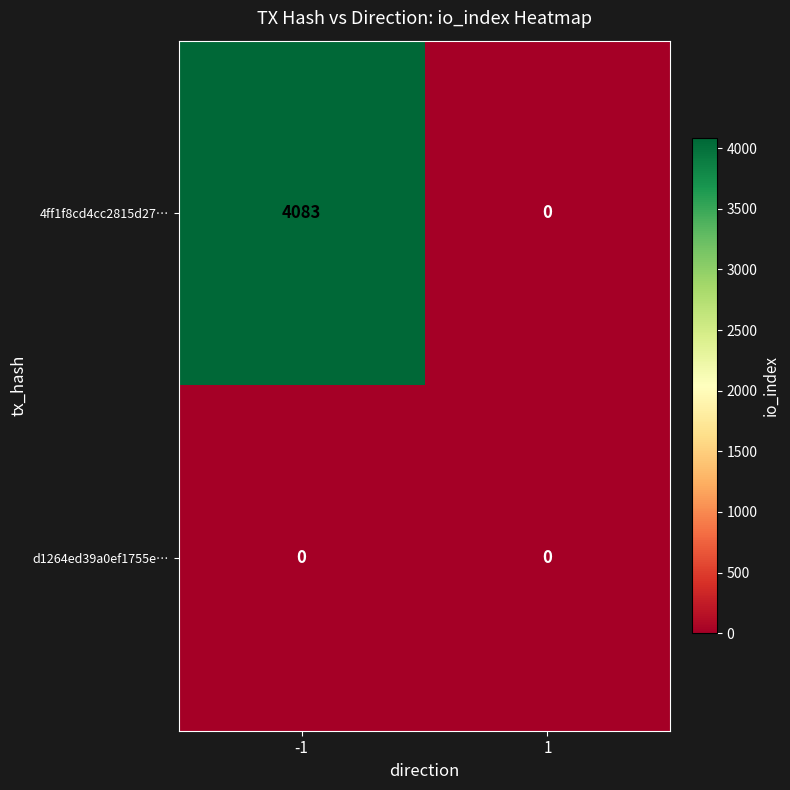

What is the greatest value displayed?

4083